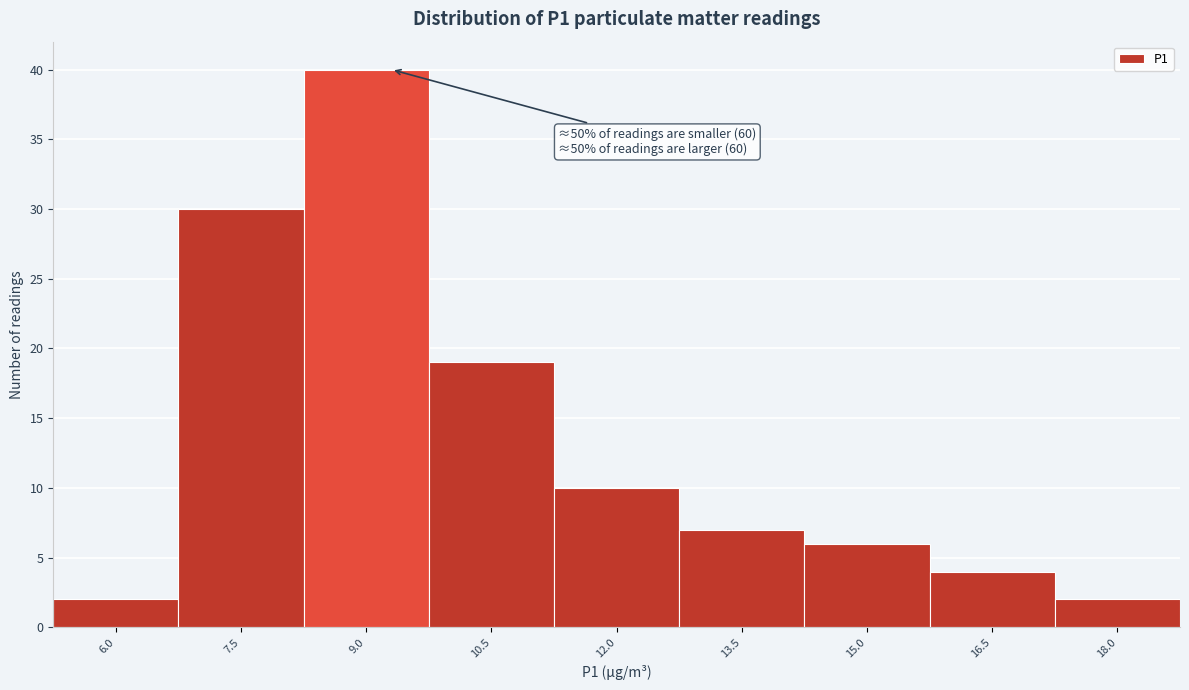

Reading left to right, extract all data points from this chart.

6.0=2	7.5=30	9.0=40	10.5=19	12.0=10	13.5=7	15.0=6	16.5=4	18.0=2